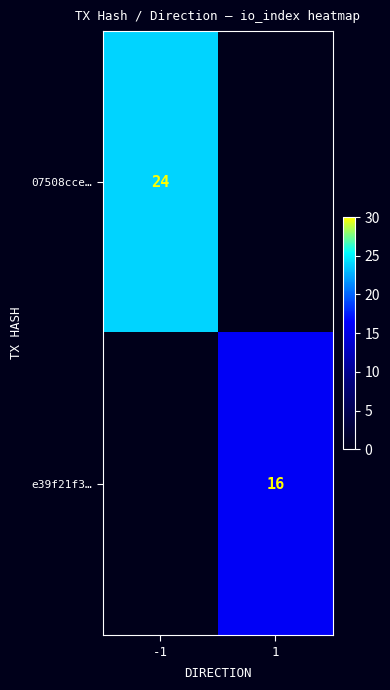

Is it true that 07508cce… equals 24 at -1?

True